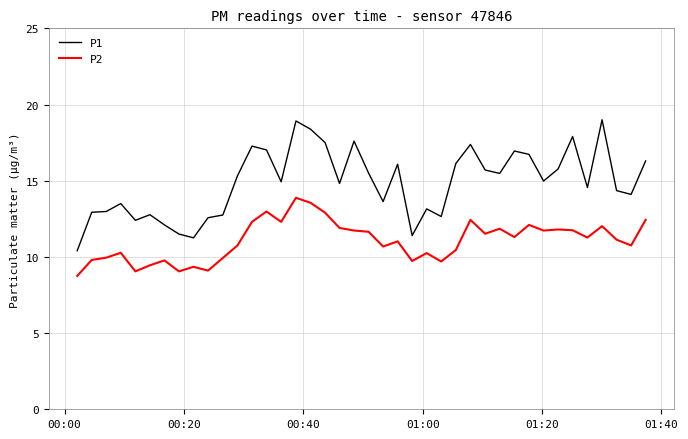

True or false: P1 and P2 cross at least once.

False